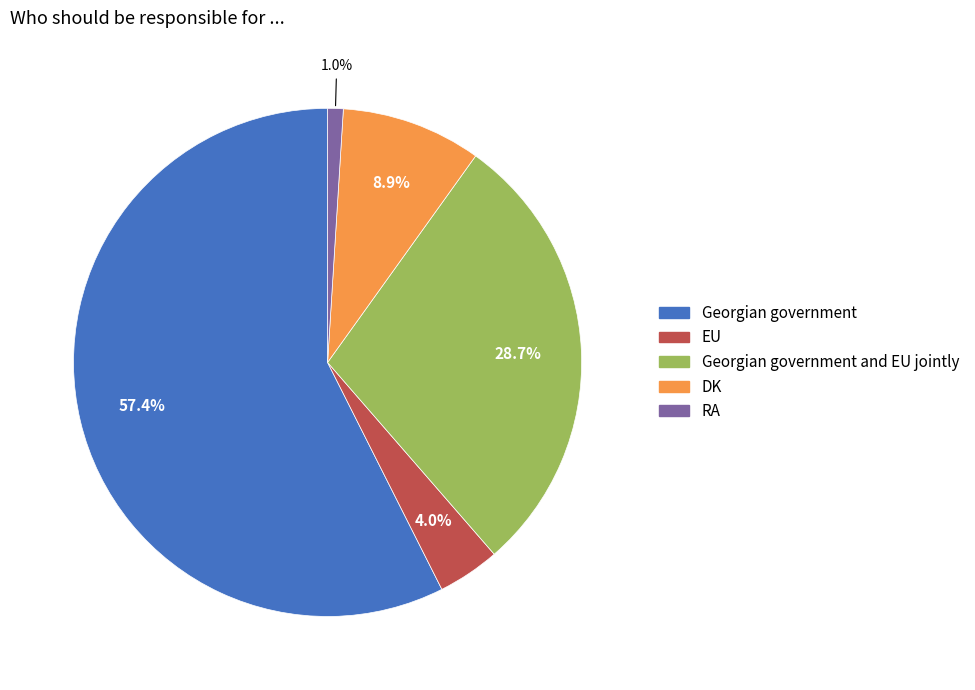

Is there any slice that represents more than half of the pie?

Yes